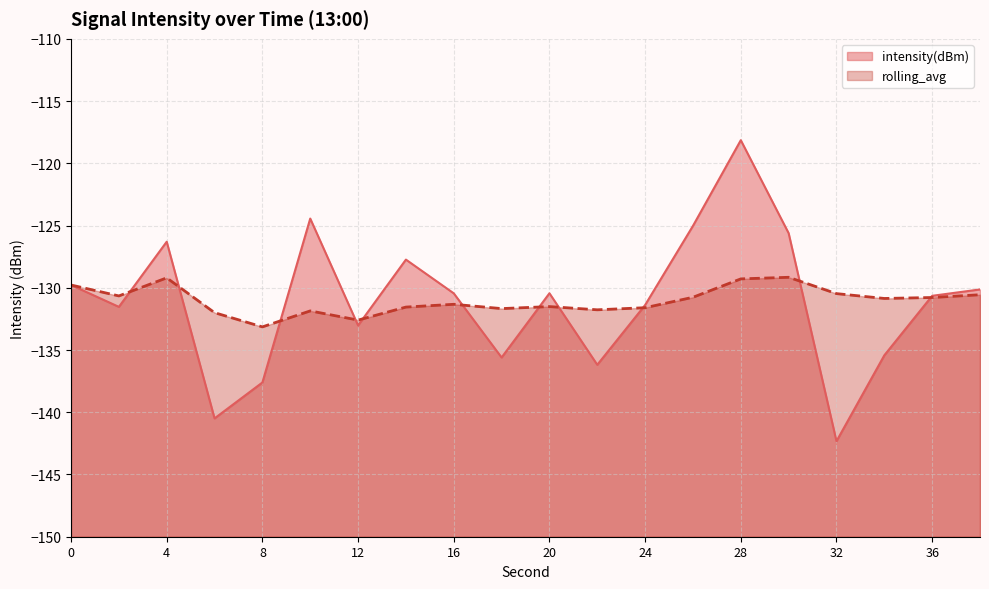

After their last crossing, which series has the higher values: rolling_avg or intensity(dBm)?

intensity(dBm)